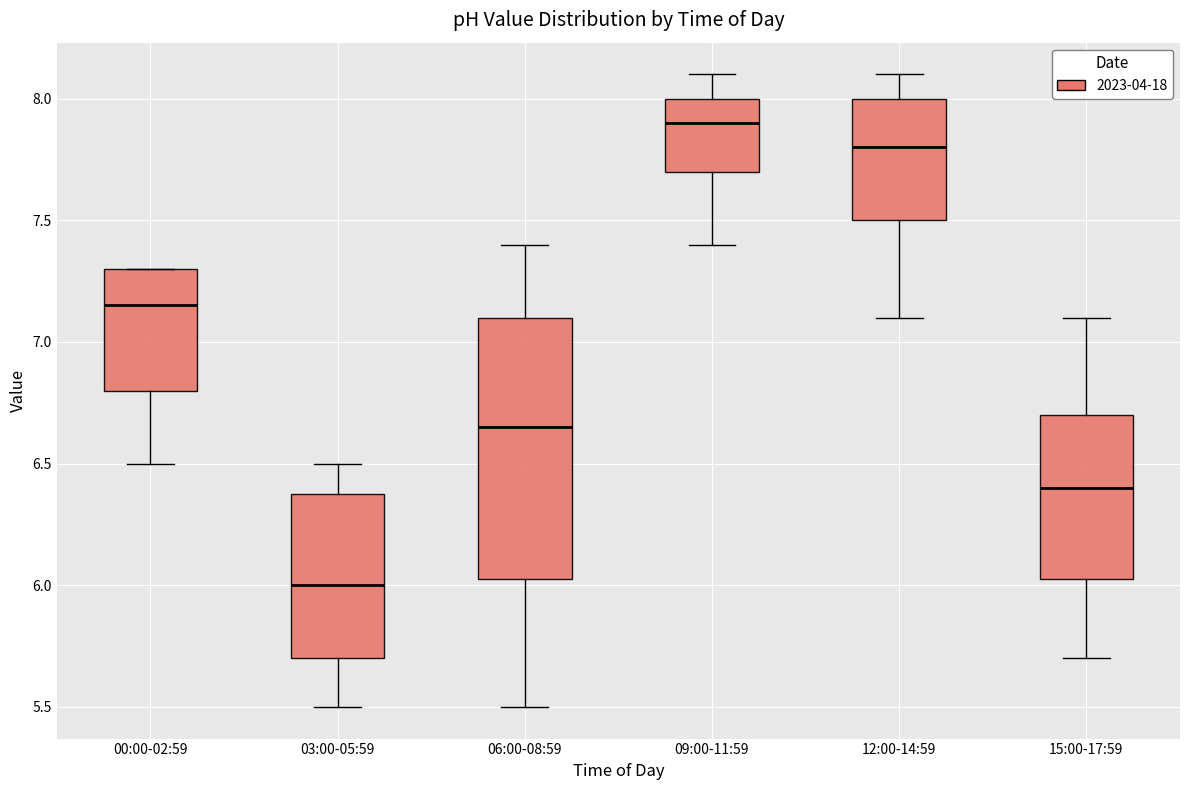

Reading left to right, transcribe this box plot: for each box, give where its median line is, the range the box spans, and where its two whiskers end, as read against the y-axis. The values are not printed on the chart, so give them approximately, as read against the axis.

00:00-02:59: median 7.15, box 6.80 to 7.30, whiskers 6.50 to 7.30
03:00-05:59: median 6.00, box 5.70 to 6.40, whiskers 5.50 to 6.50
06:00-08:59: median 6.65, box 6.05 to 7.10, whiskers 5.50 to 7.40
09:00-11:59: median 7.90, box 7.70 to 8.00, whiskers 7.40 to 8.10
12:00-14:59: median 7.80, box 7.50 to 8.00, whiskers 7.10 to 8.10
15:00-17:59: median 6.40, box 6.05 to 6.70, whiskers 5.70 to 7.10